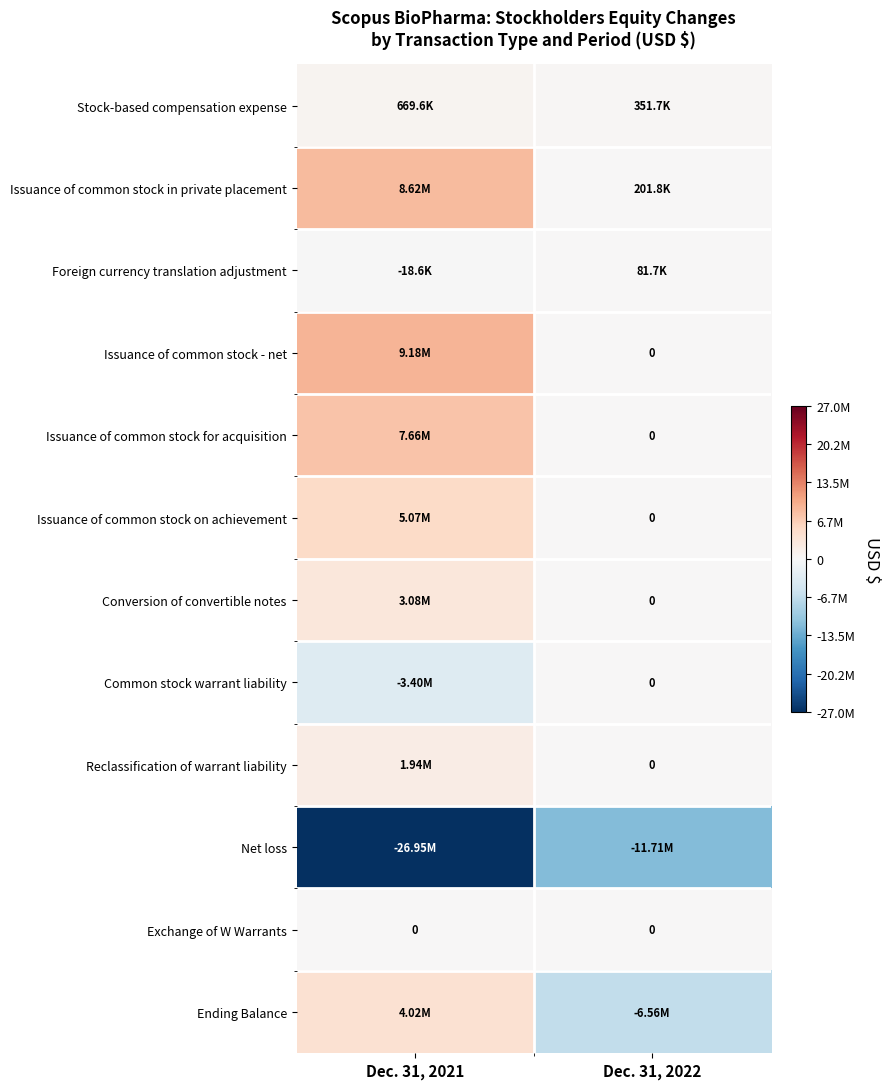

Between Dec. 31, 2021 and Dec. 31, 2022, which is larger?

Dec. 31, 2021